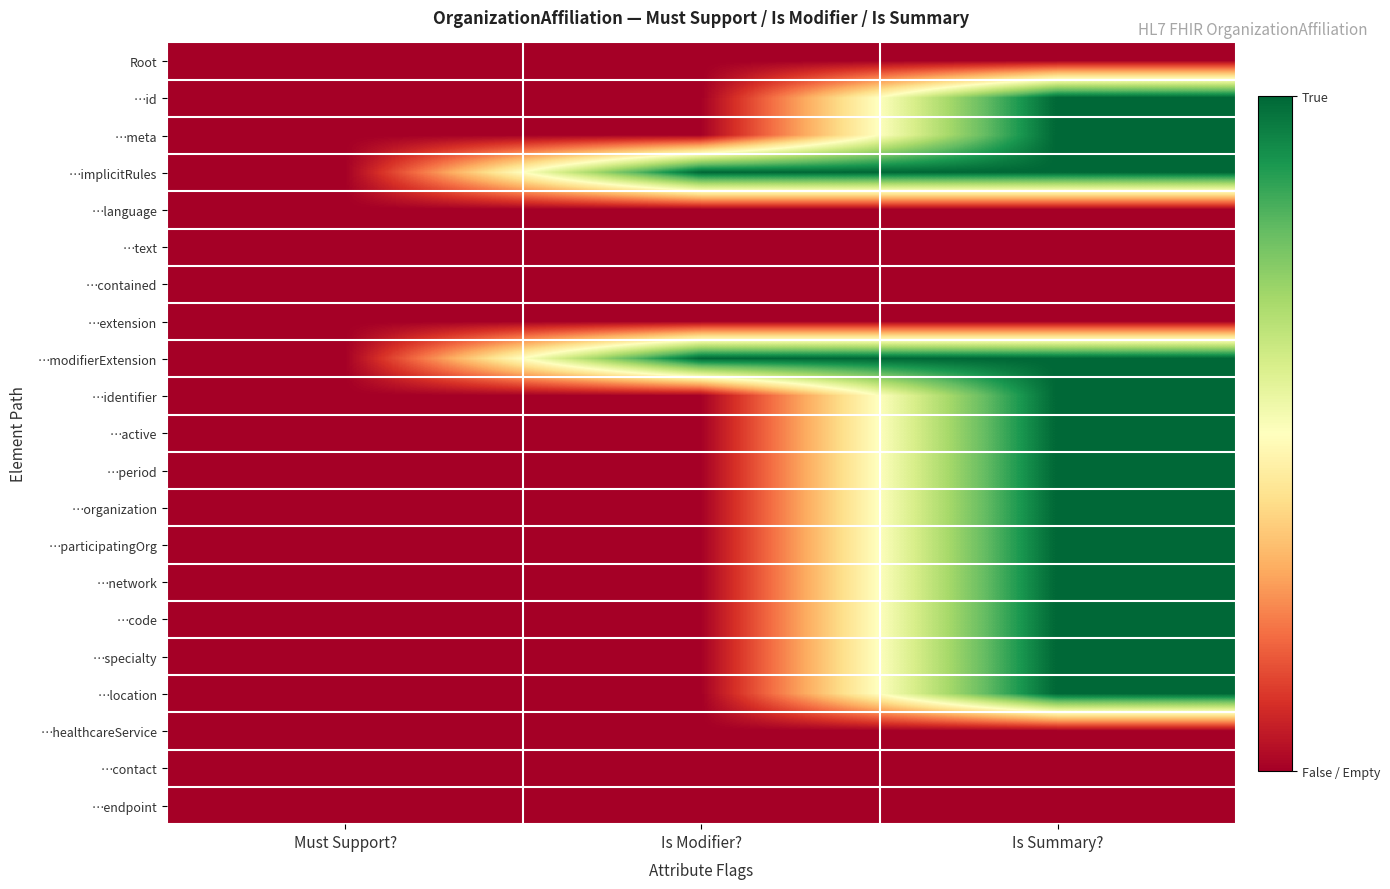

At how many categories does at least one series exceed 0?

2